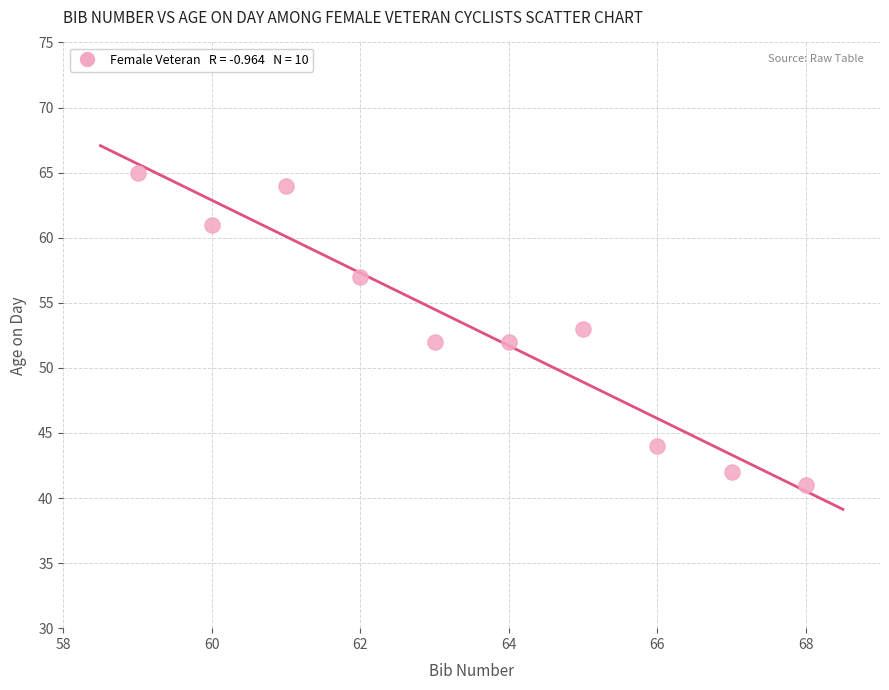

What is the range of X values (max minus min)?

9